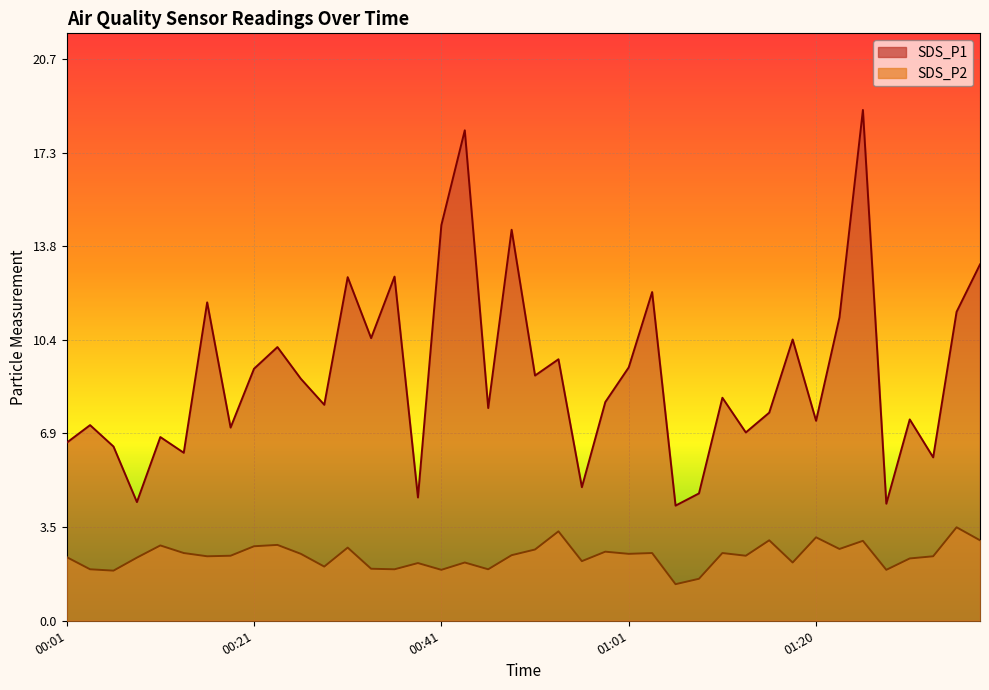

What is the total value across all series at 01:33?

8.4